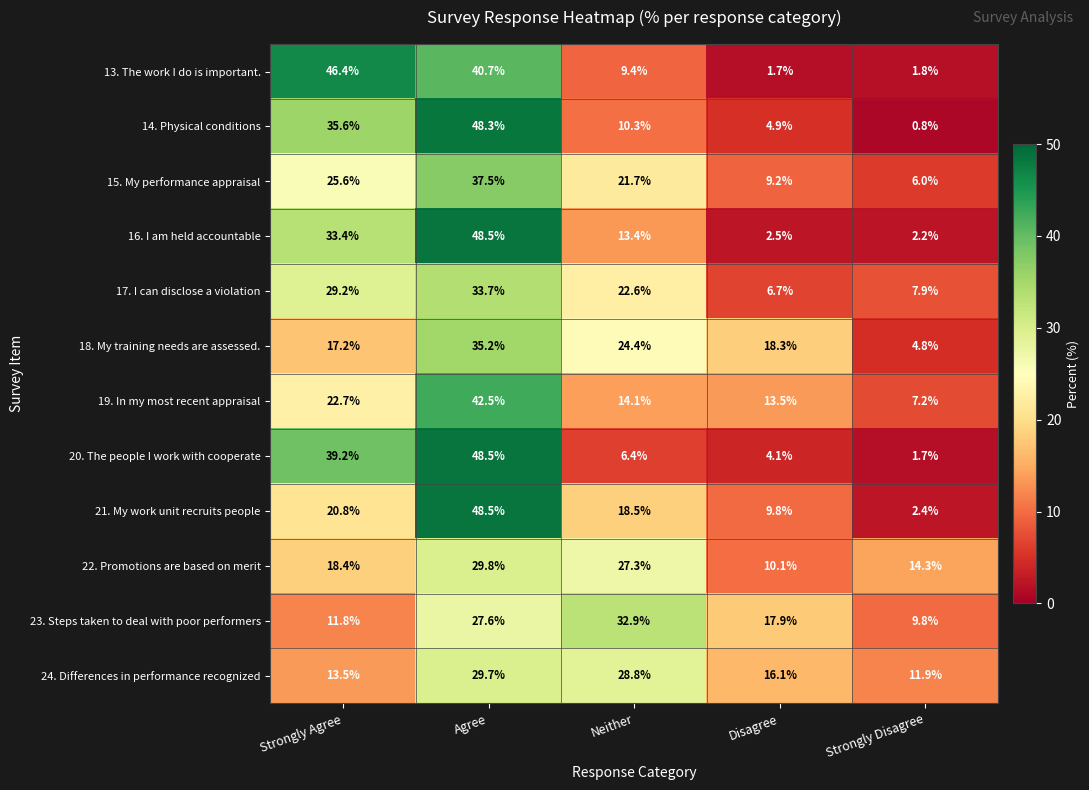

What is the total value across all series at Agree?

470.5